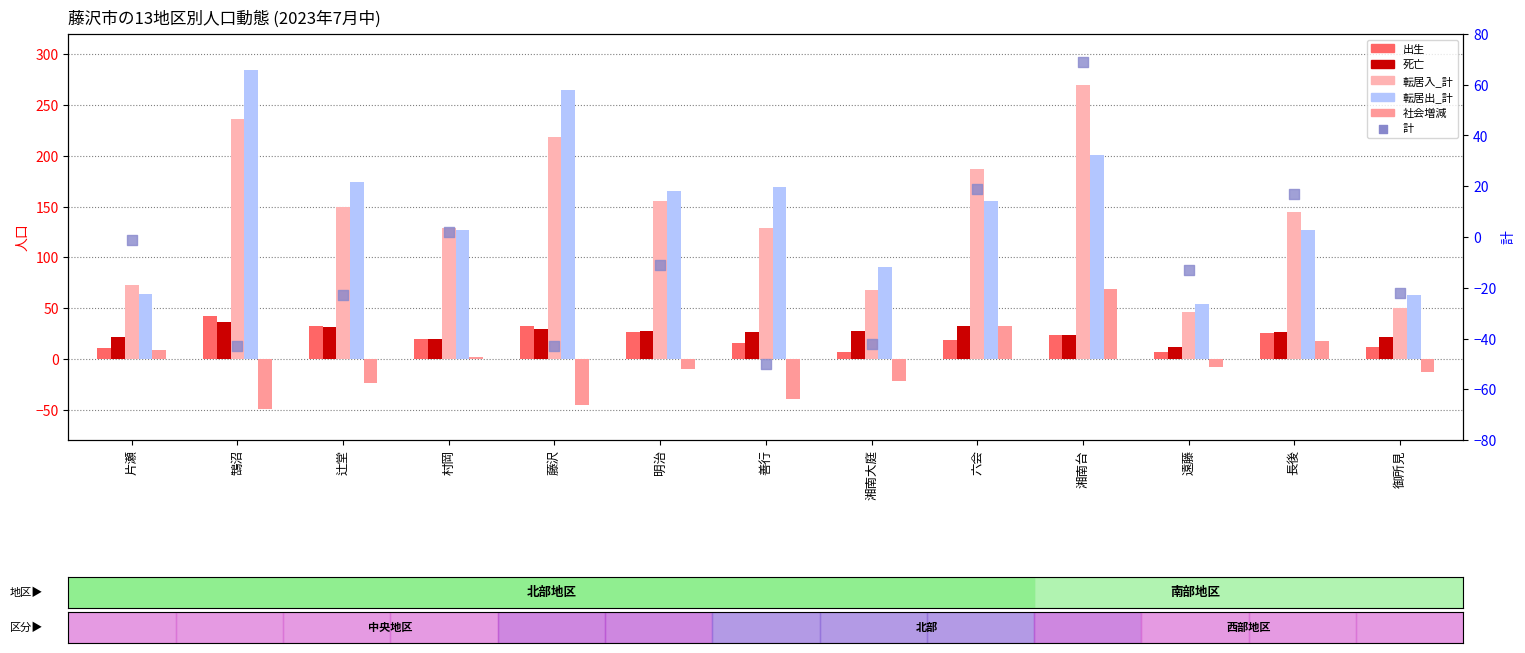

What are all the series names shown in the legend?

出生, 死亡, 転居入_計, 転居出_計, 社会増減, 計